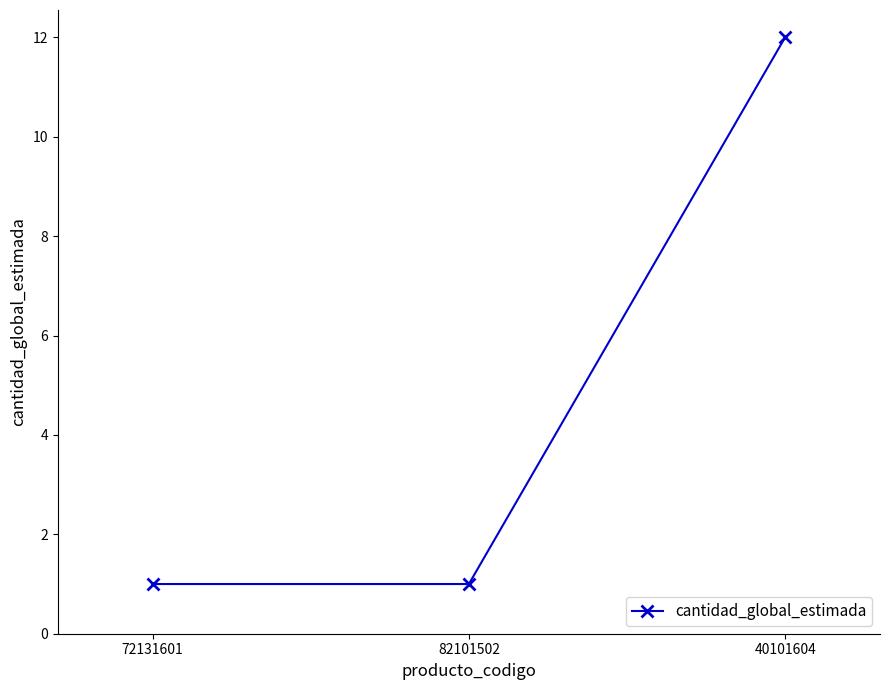

What is the change in value from 82101502 to 40101604?

+11